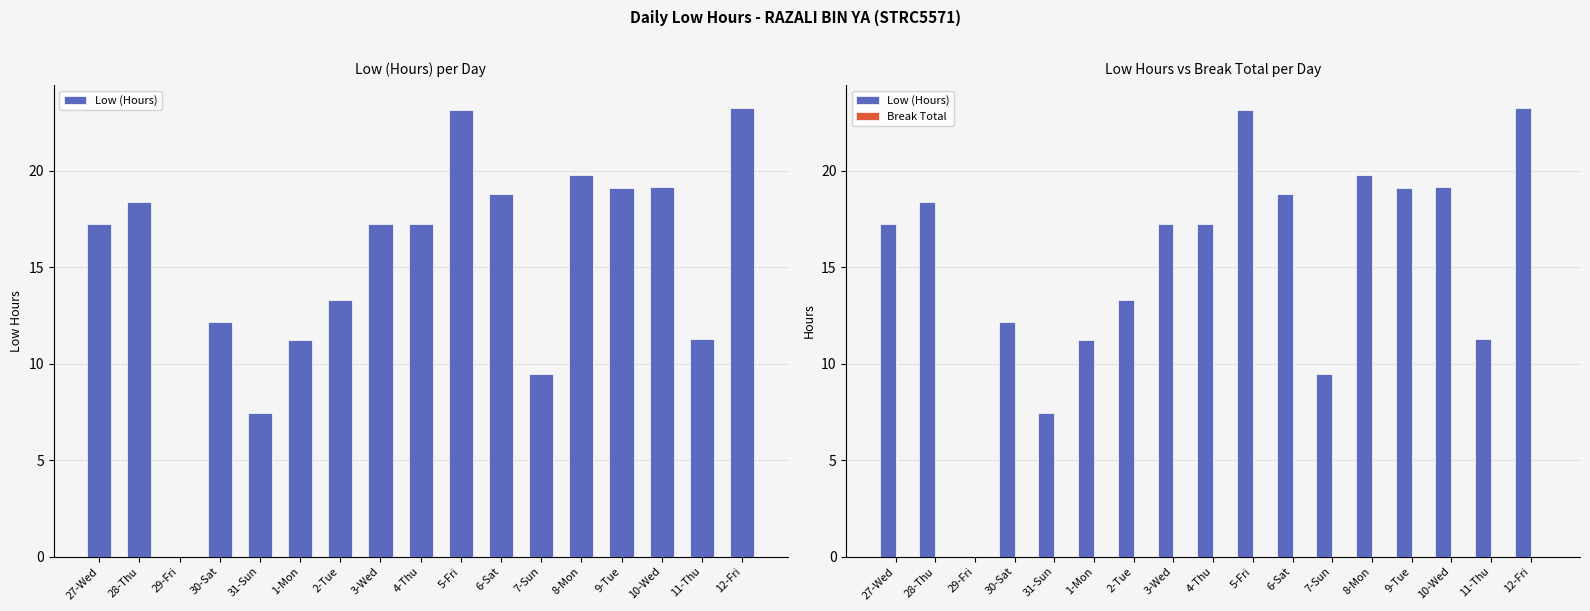

How many values in the Low (Hours) series are below 17?

7